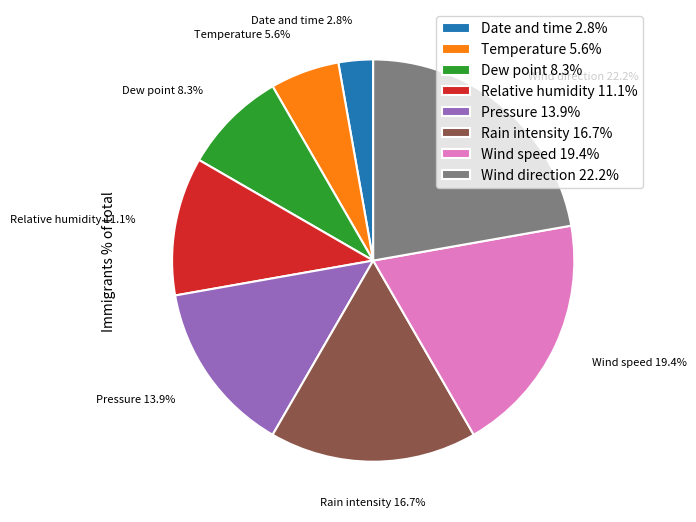

To the nearest percent, what is the difference between the largest and smallest slice percentages?

19%